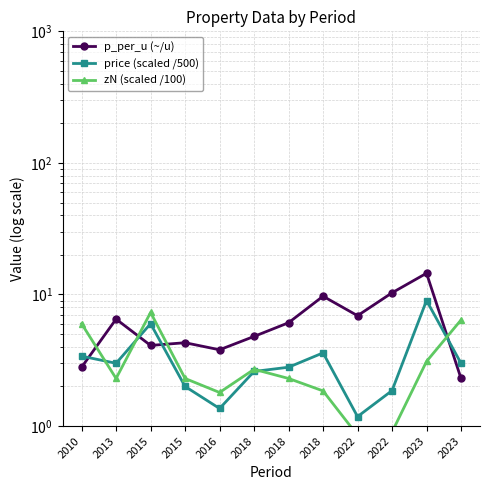

True or false: zN (scaled /100) has more than 1 interior local peaks.

True